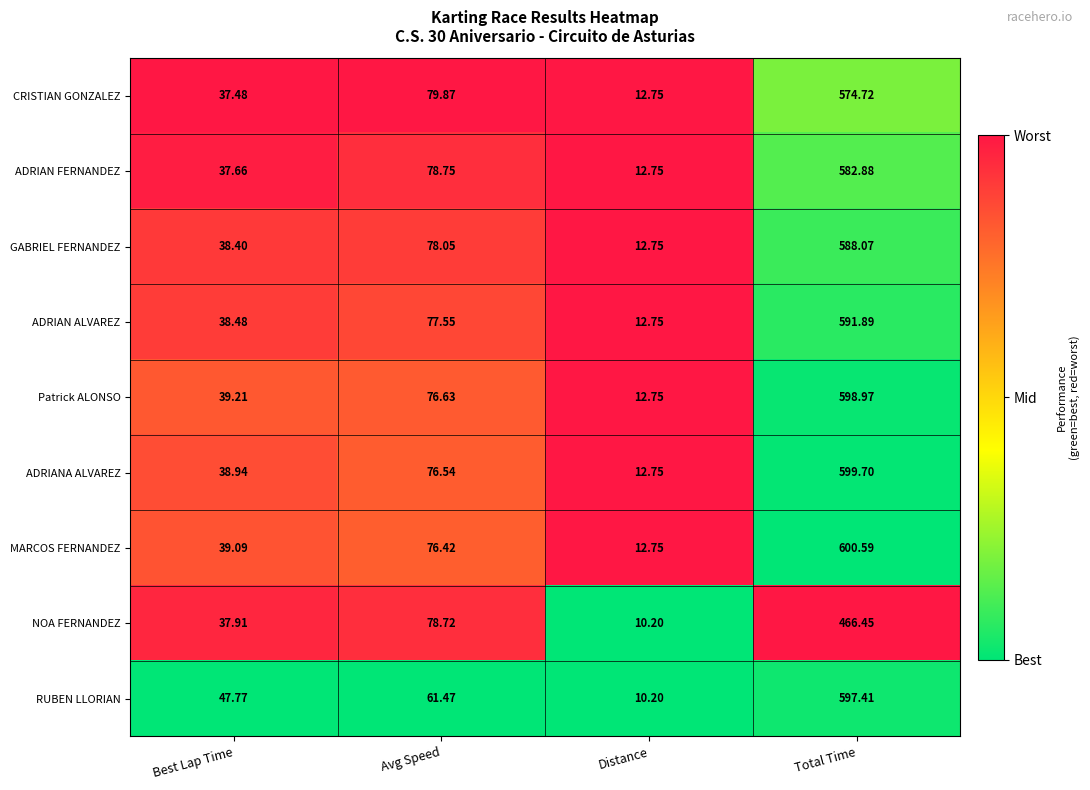

Which category has the highest value across all series?

Total Time